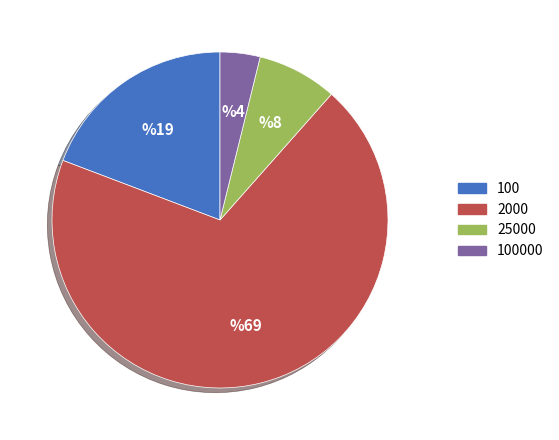

Do 100000 and 2000 together represent more than half of the pie?

Yes